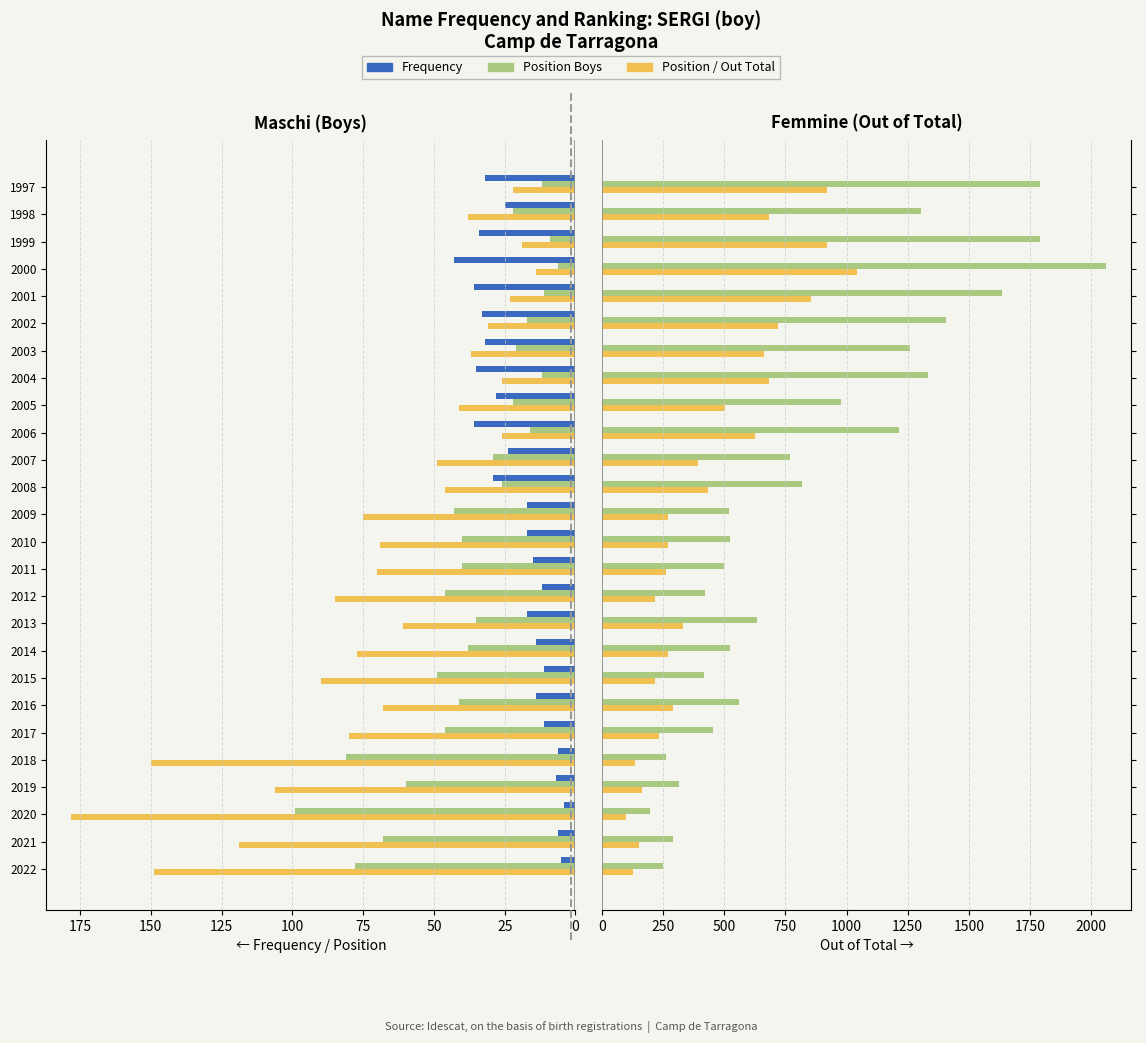

The Position Boys series shows 22 at 2005. True or false?

True